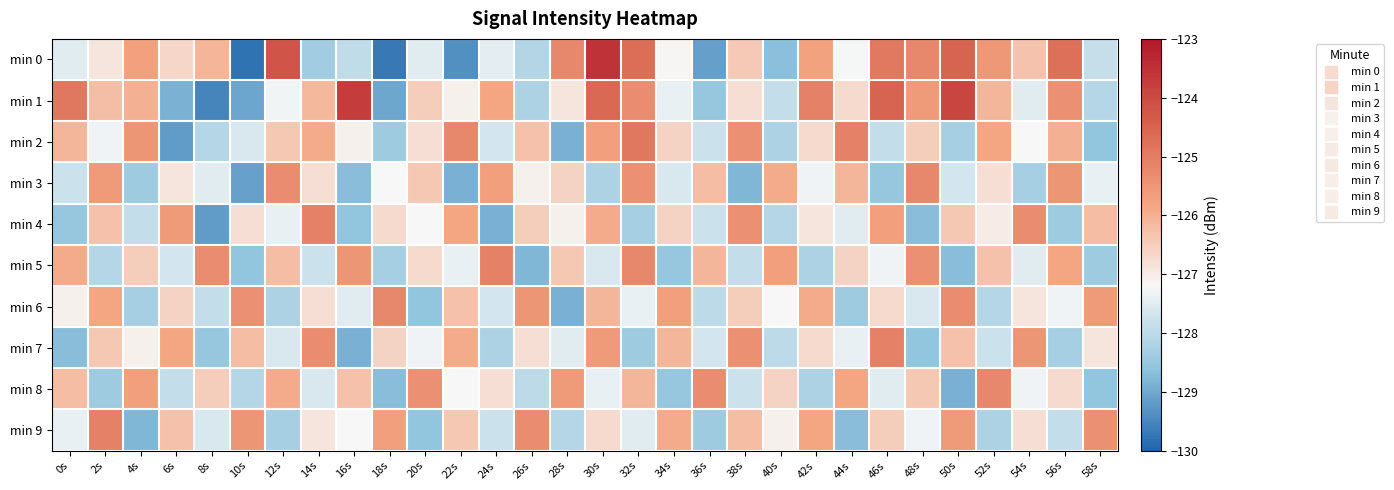

Rank the series by their maximum value, from highest to lowest.

min 0, min 1, min 2, min 4, min 5, min 7, min 9, min 3, min 6, min 8